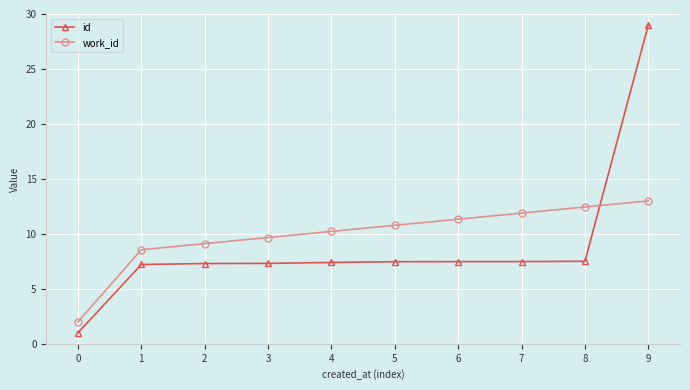

At 7, list the series in order from smallest to largest.

id, work_id